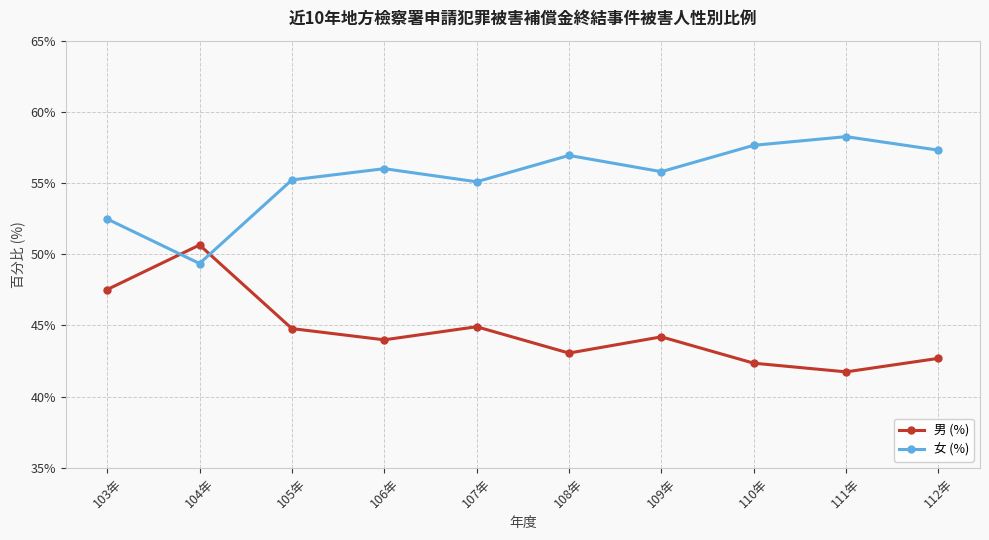

The value of 女 (%) at 108年 is 56.9. True or false?

True